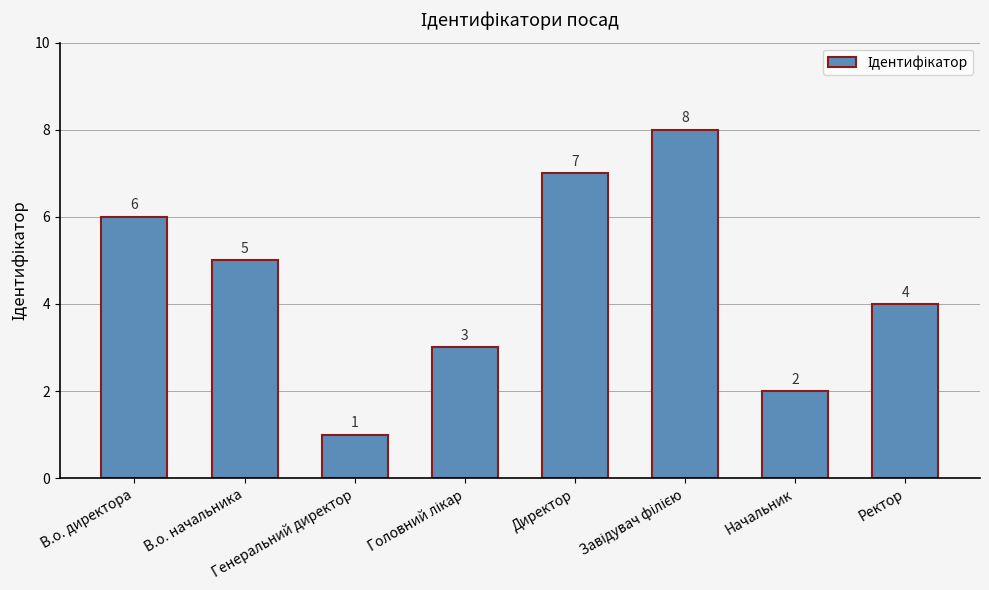

How many categories are shown in the chart?

8